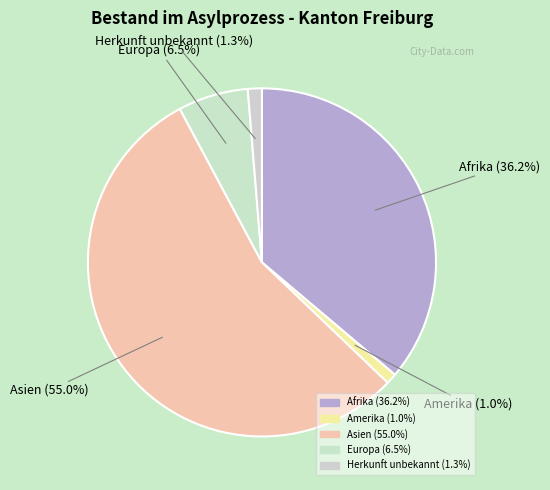

How many slices are in this pie chart?

5